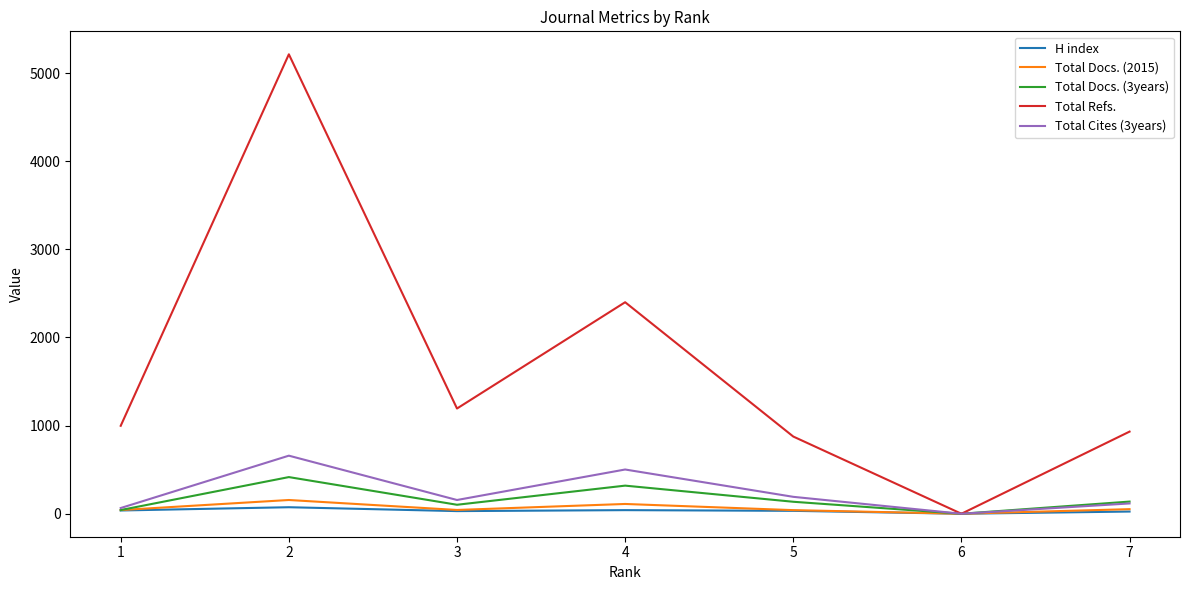

What value does the Total Refs. series have at 2, to the nearest 50?

5200